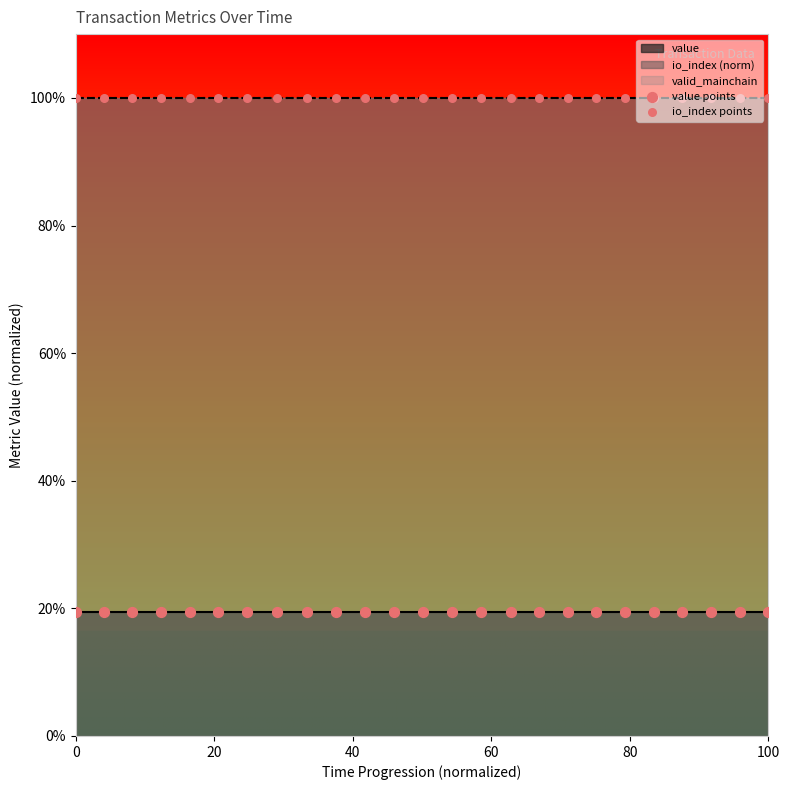

At how many categories does at least one series exceed 0?

25